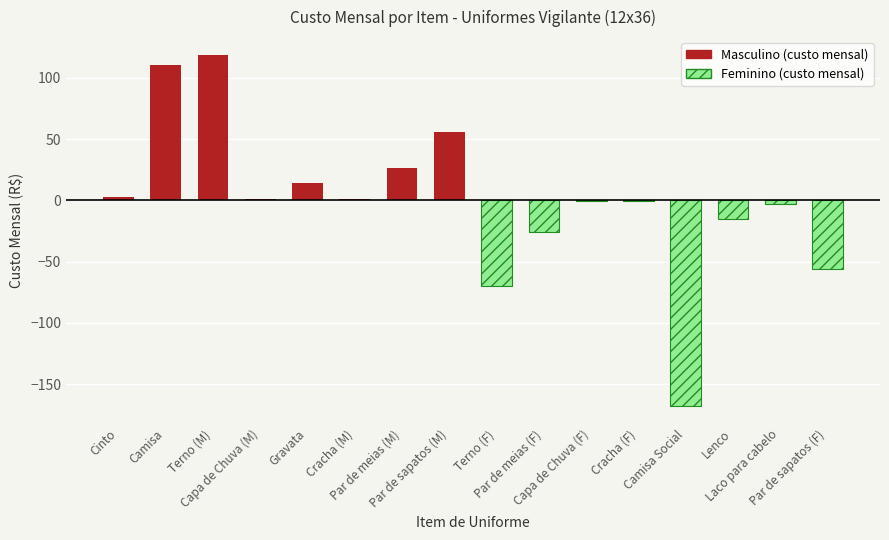

The value of Masculino (custo mensal) at Terno (M) is 118.9. True or false?

True